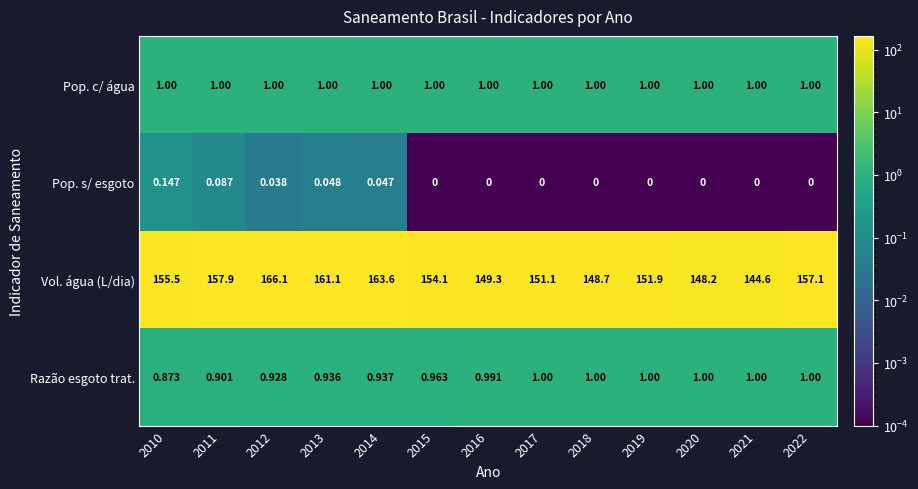

At which category is the sum across all series the highest?

2012